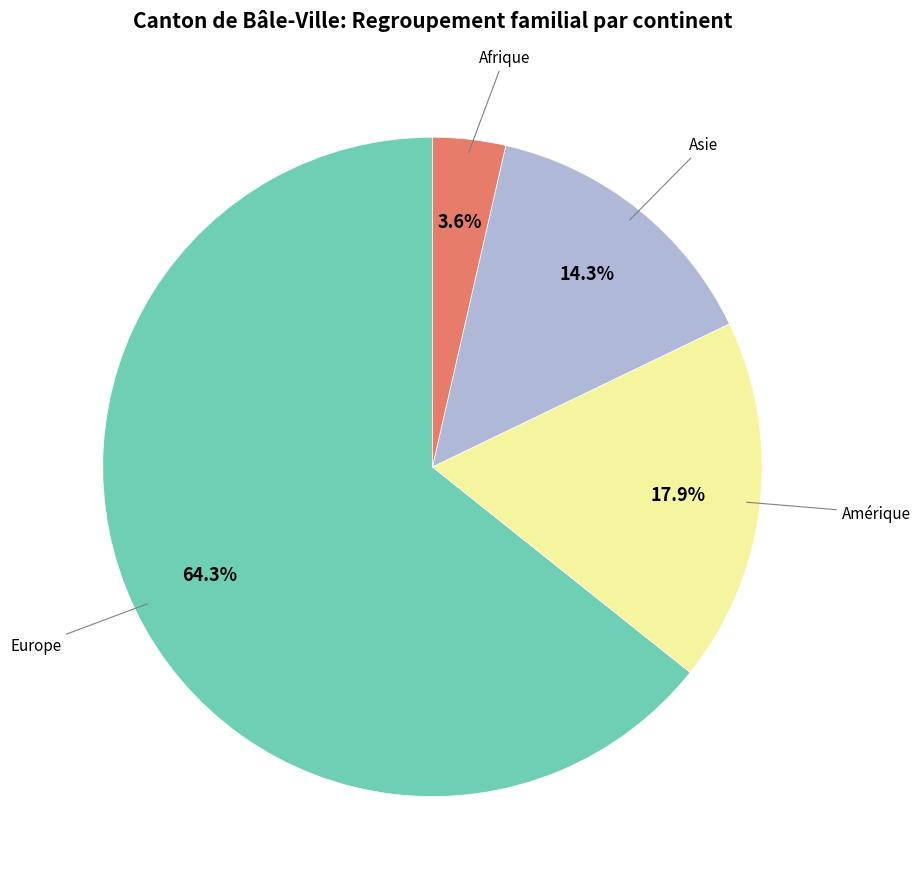

Is there any slice that represents more than half of the pie?

Yes